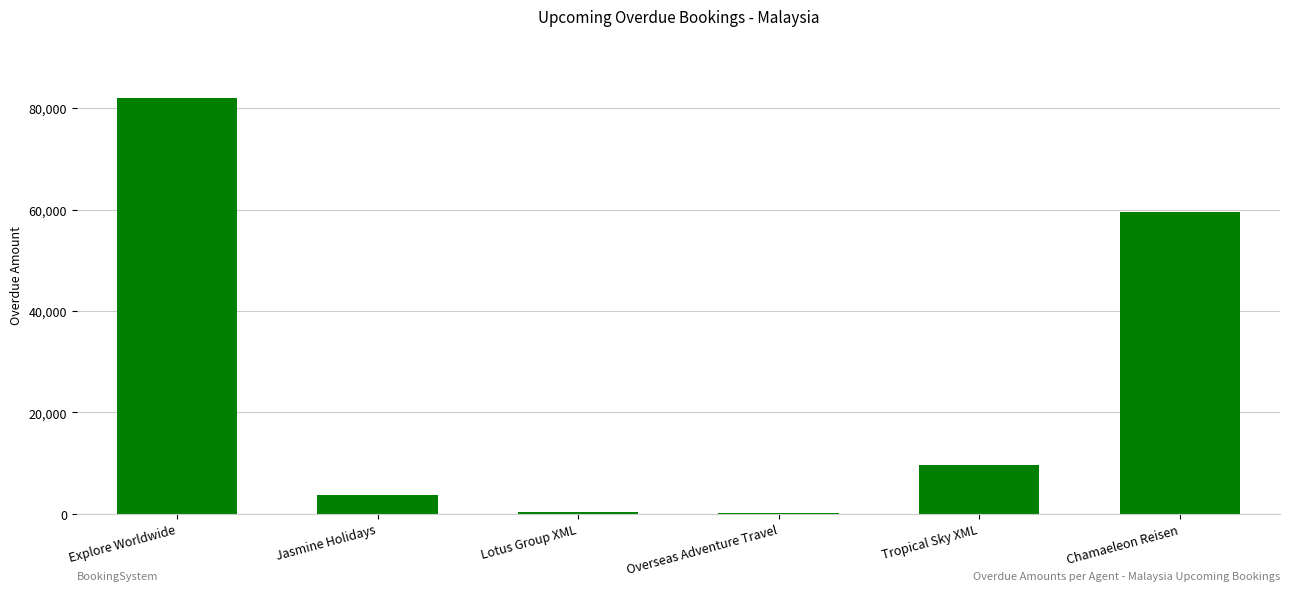

What is the sum of all values?

155283